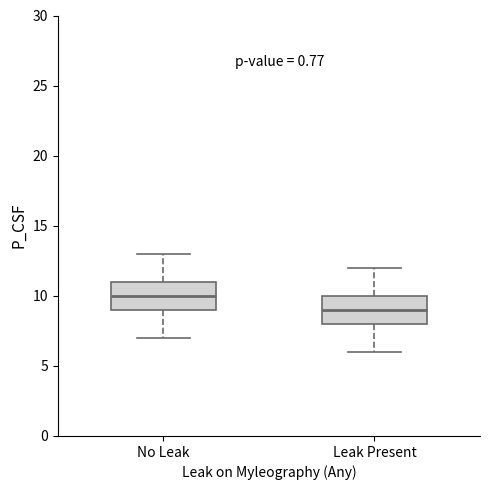

Which box has the highest median line?

No Leak